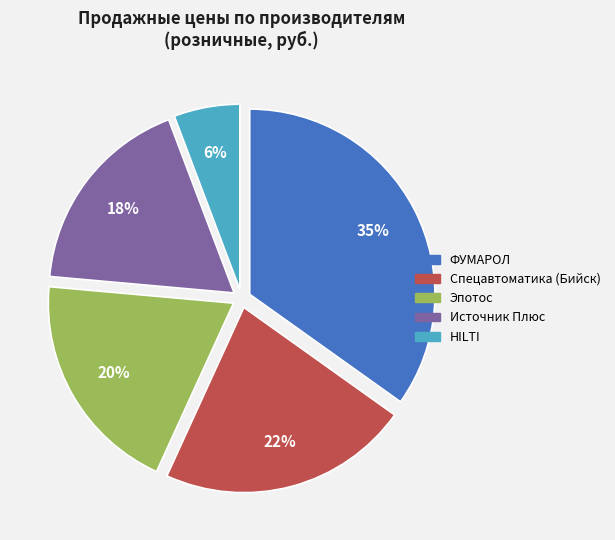

Is ФУМАРОЛ the majority of the pie?

No